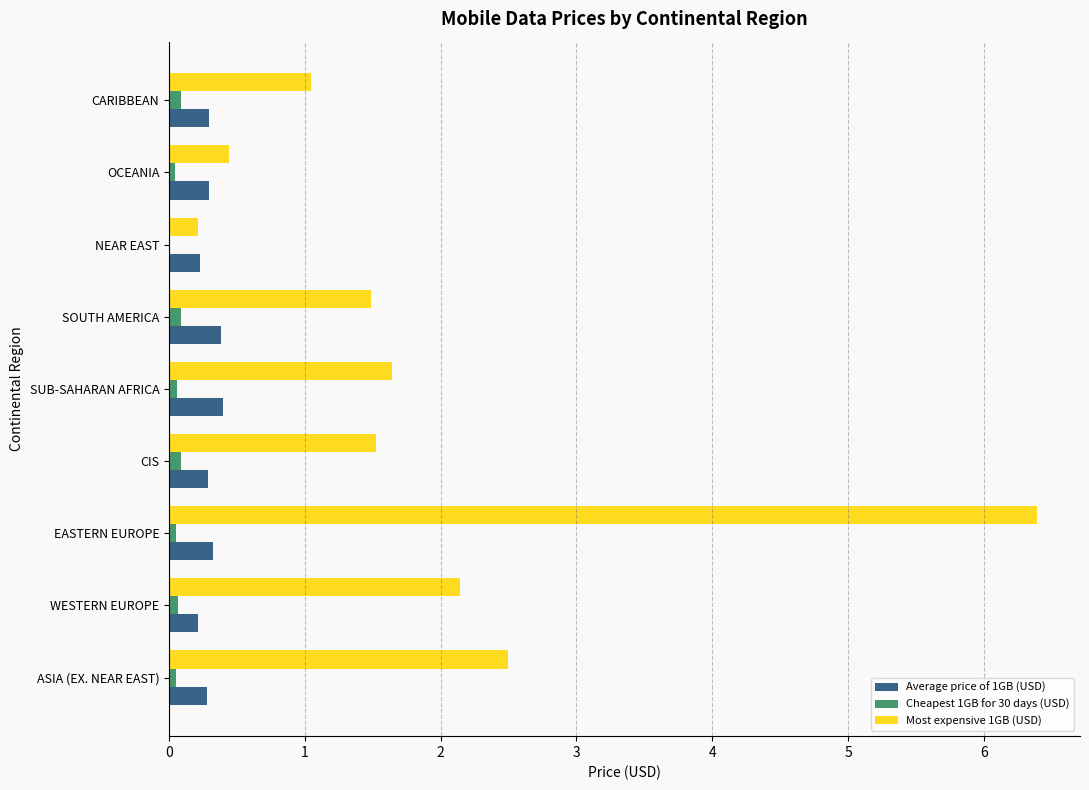

What is the sum of all Cheapest 1GB for 30 days (USD) values?

0.5